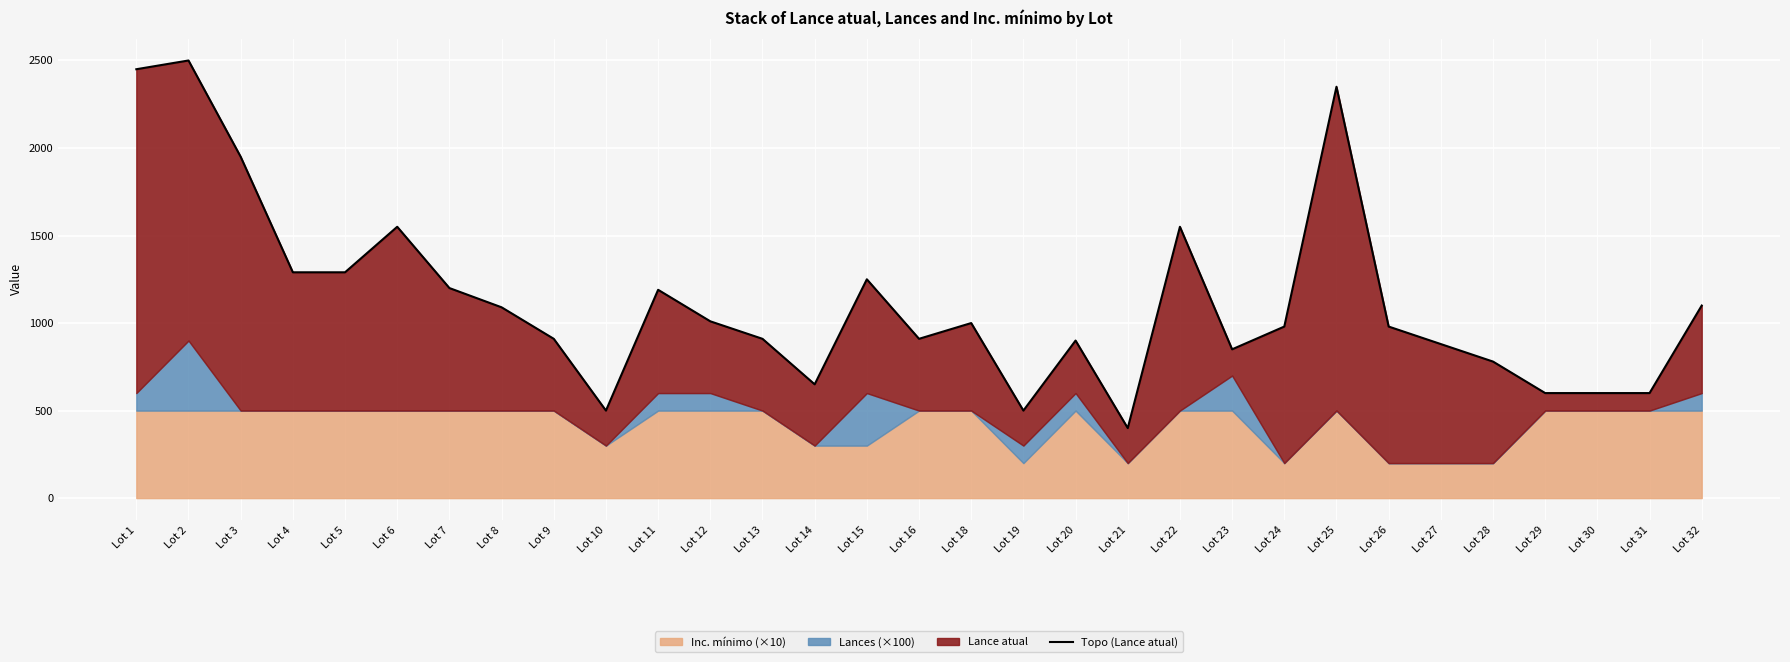

What is the value of the 14th point from the left?

650